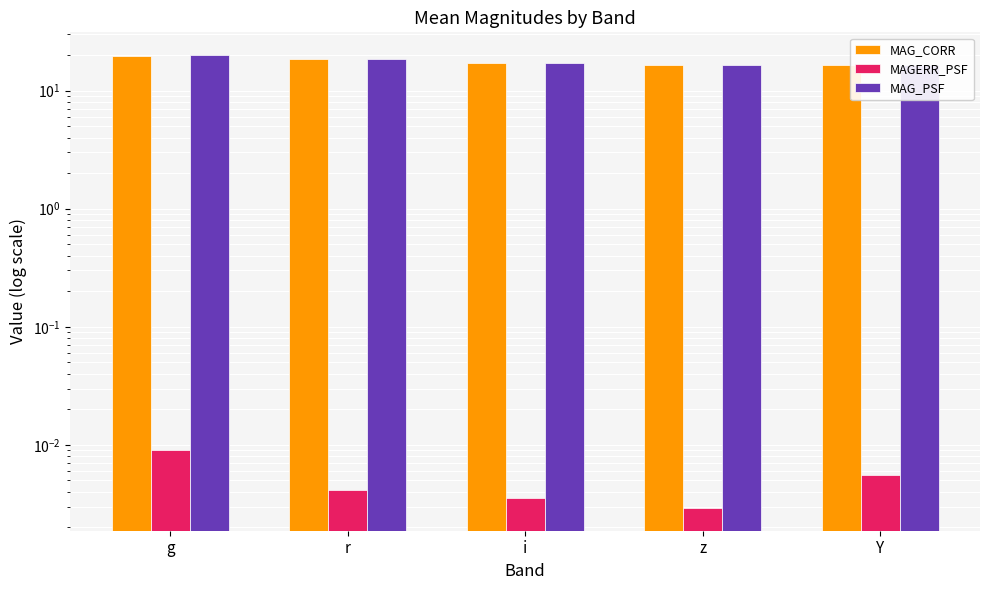

Reading right to left, transcribe all the data shown in this chart.

MAG_CORR: 16.4	16.5	17.1	18.4	19.8
MAGERR_PSF: 0.0	0.0	0.0	0.0	0.0
MAG_PSF: 16.5	16.6	17.2	18.6	20.0